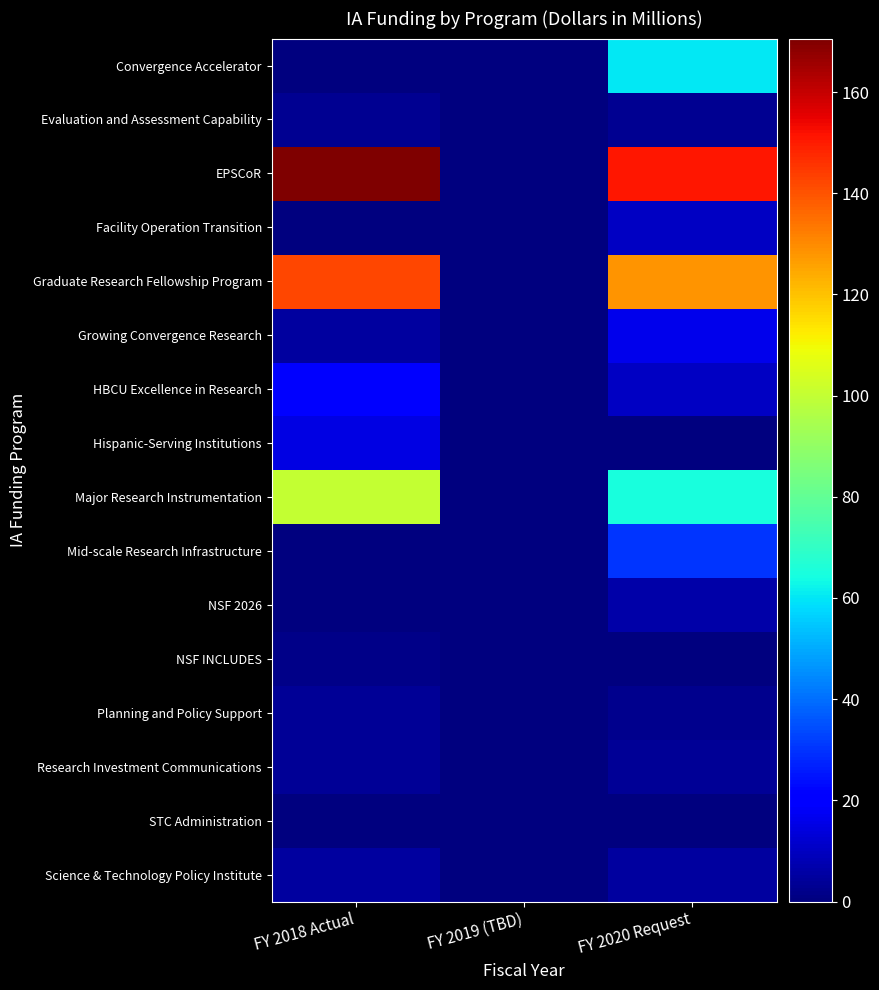

What is the difference between the highest and lowest values at FY 2018 Actual?

170.6